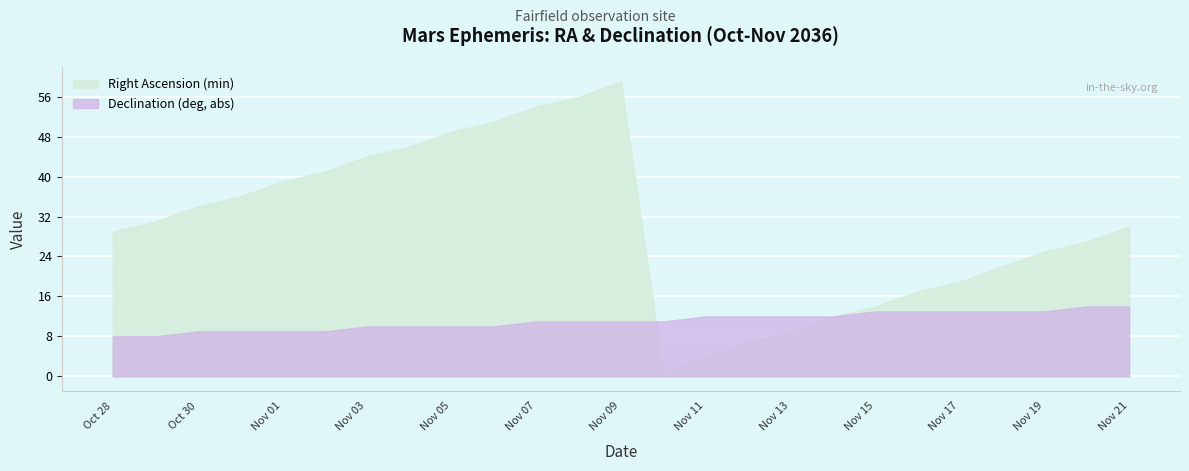

At Nov 18, list the series in order from smallest to largest.

Declination (deg, abs), Right Ascension (min)